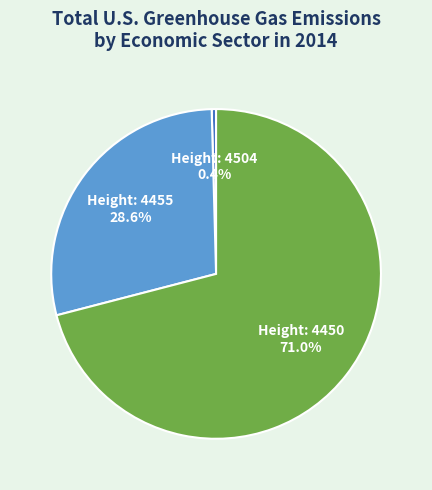

Which category has the smallest portion of the pie?

Height: 4504 0.4%